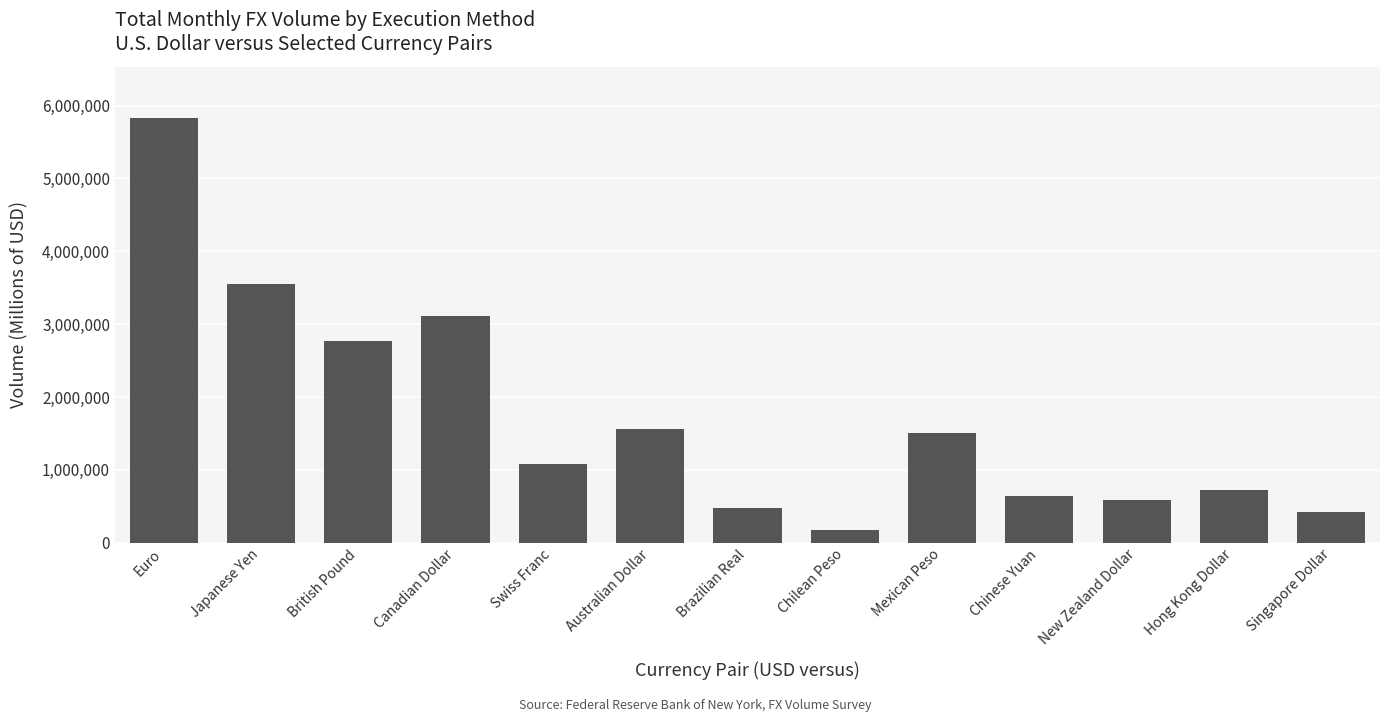

The chart shows a value of 641741 at Chinese Yuan. True or false?

True